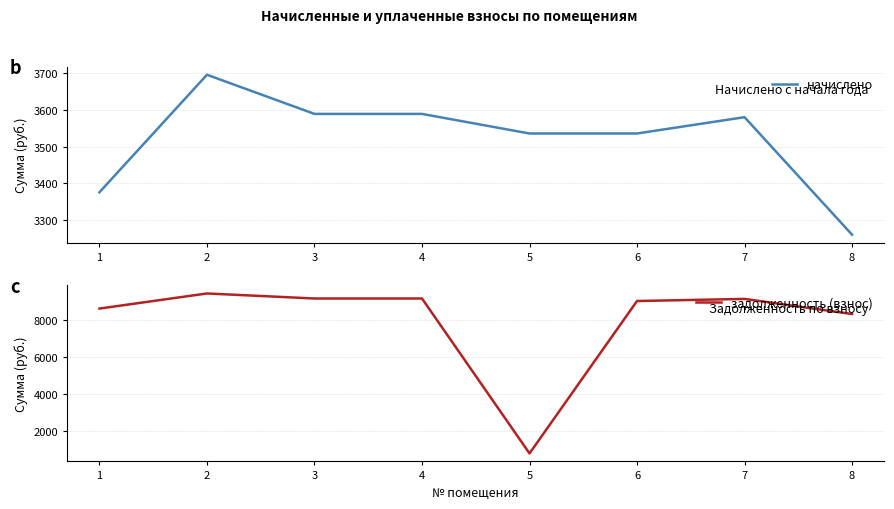

What is the maximum value for задолженность (взнос)?

9432.3